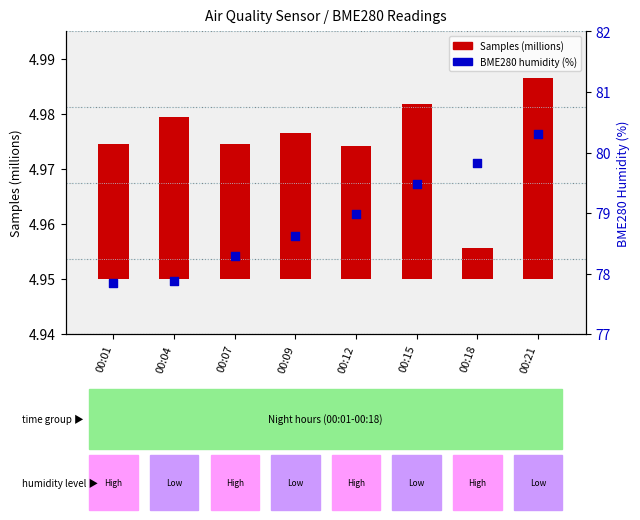

At which category is the sum across all series the highest?

00:21